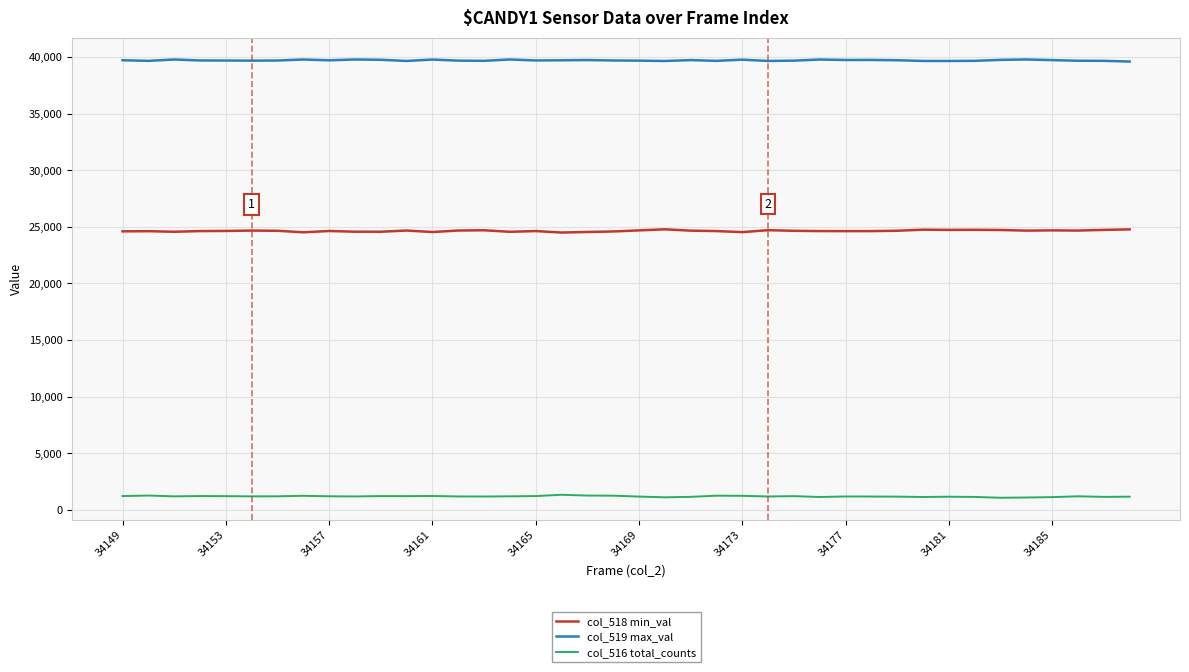

What is the smallest value displayed?

1082